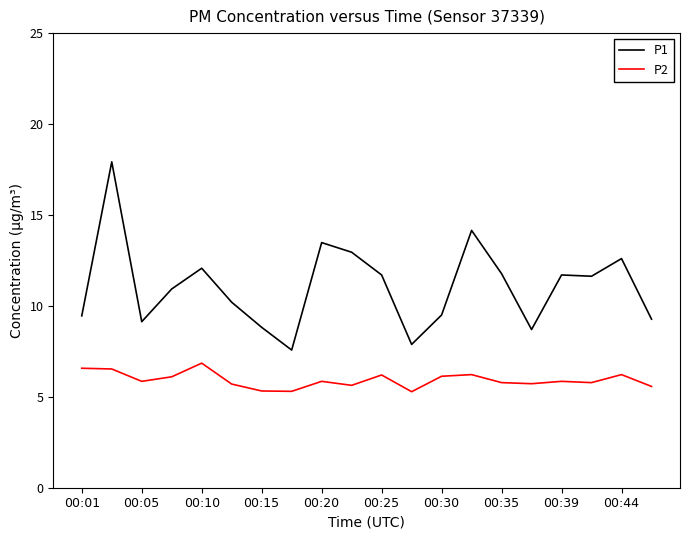

True or false: P2 and P1 intersect in this chart.

False